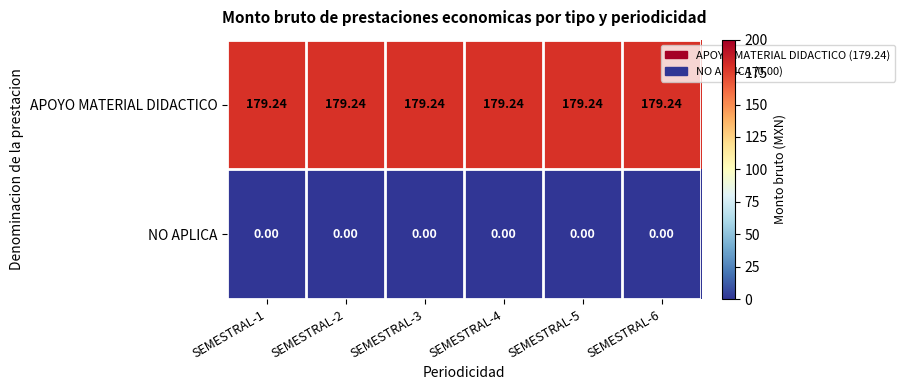

Which series has the largest total across all categories?

APOYO MATERIAL DIDACTICO